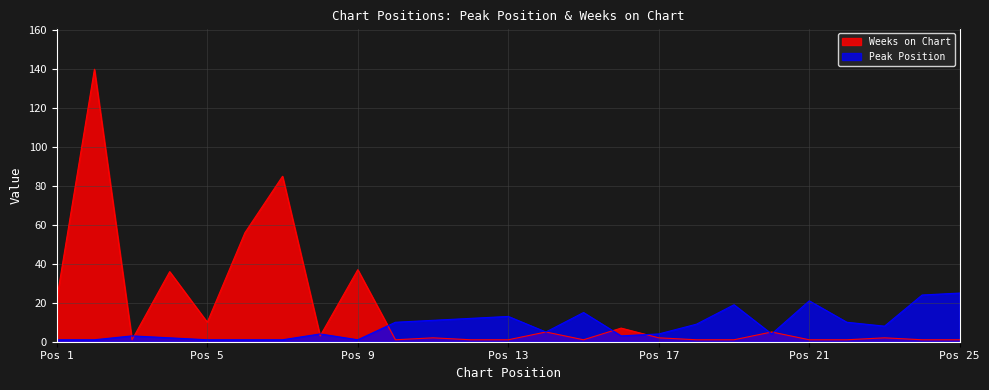

Read the Weeks on Chart value at 7.

85